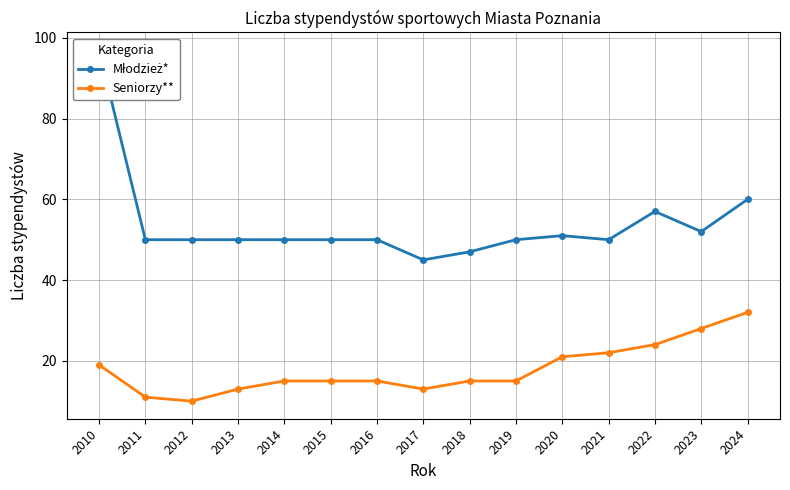

What is the sum of all Seniorzy** values?

268